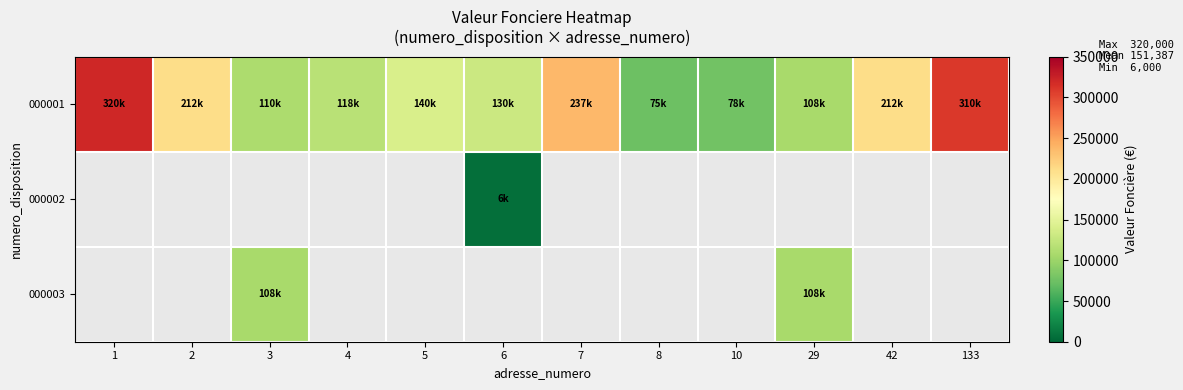

The value of 000001 at 133 is 310000.0. True or false?

True